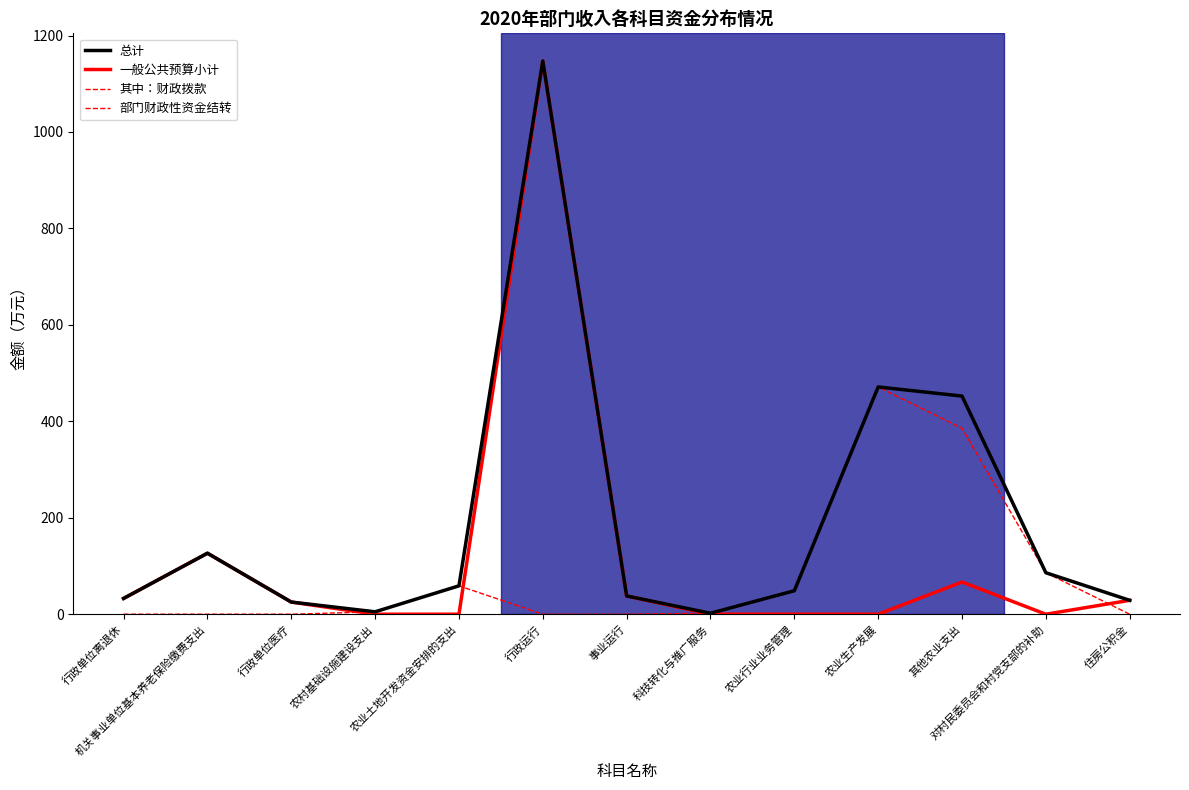

Does the chart display data point markers on the line(s)?

No